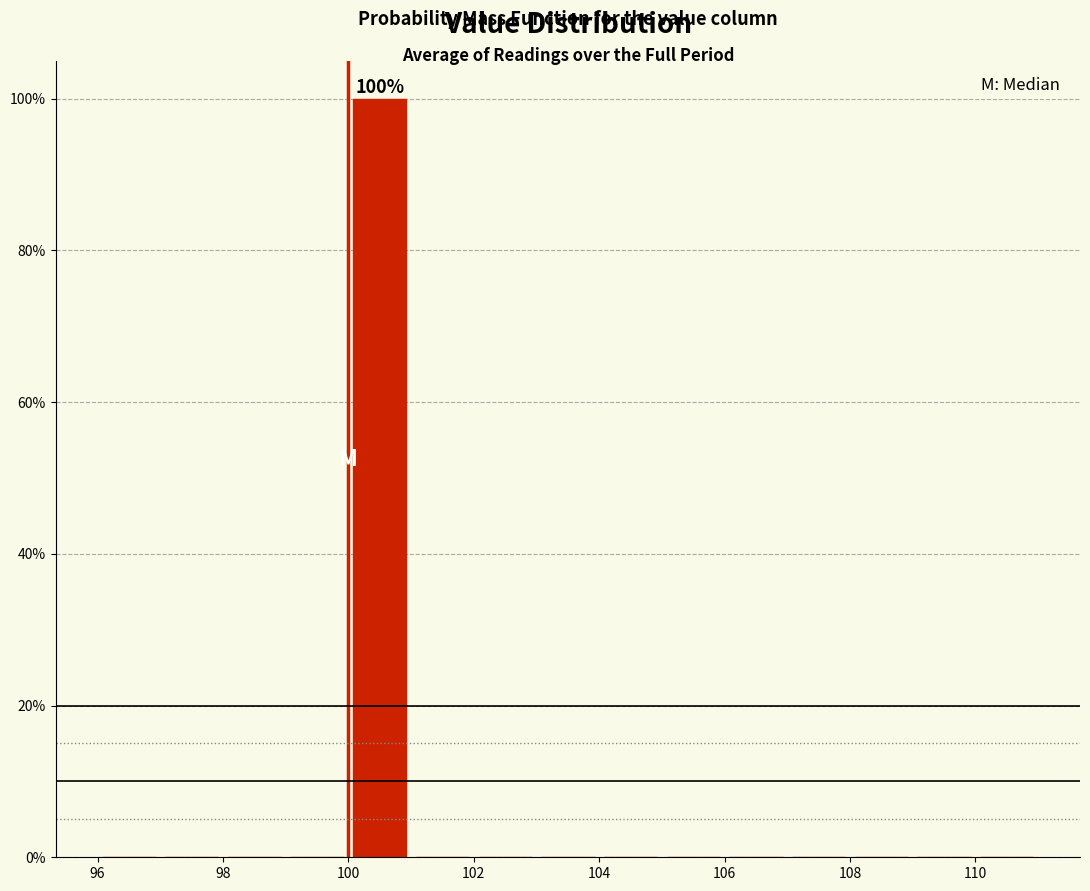

Which range on the x-axis has the tallest bar?

100 to 101